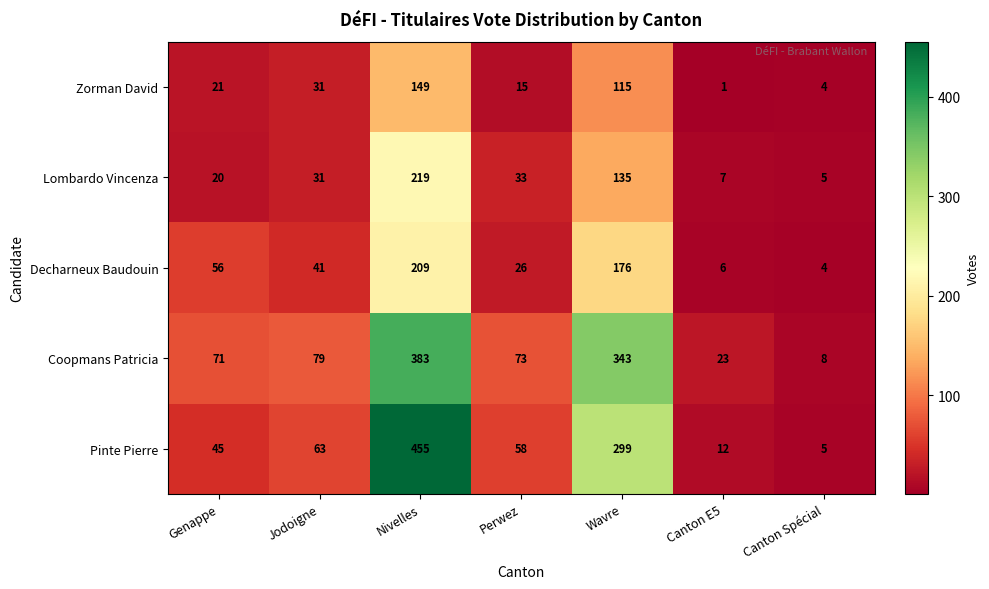

List the series in order of their peak value, lowest first.

Zorman David, Decharneux Baudouin, Lombardo Vincenza, Coopmans Patricia, Pinte Pierre